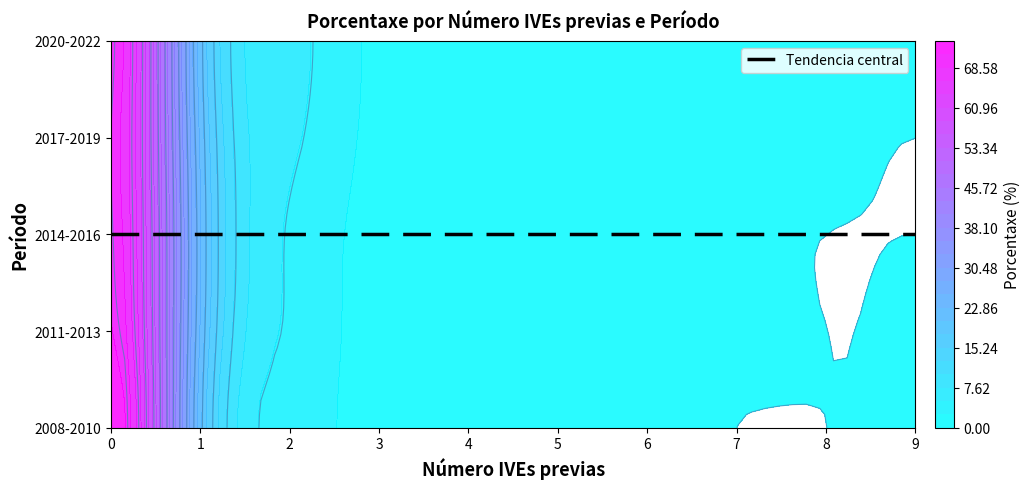

Rank the categories by 2008-2010 value from lowest to highest.

7, 8, 9, 6, 5, 4, 3, 2, 1, 0